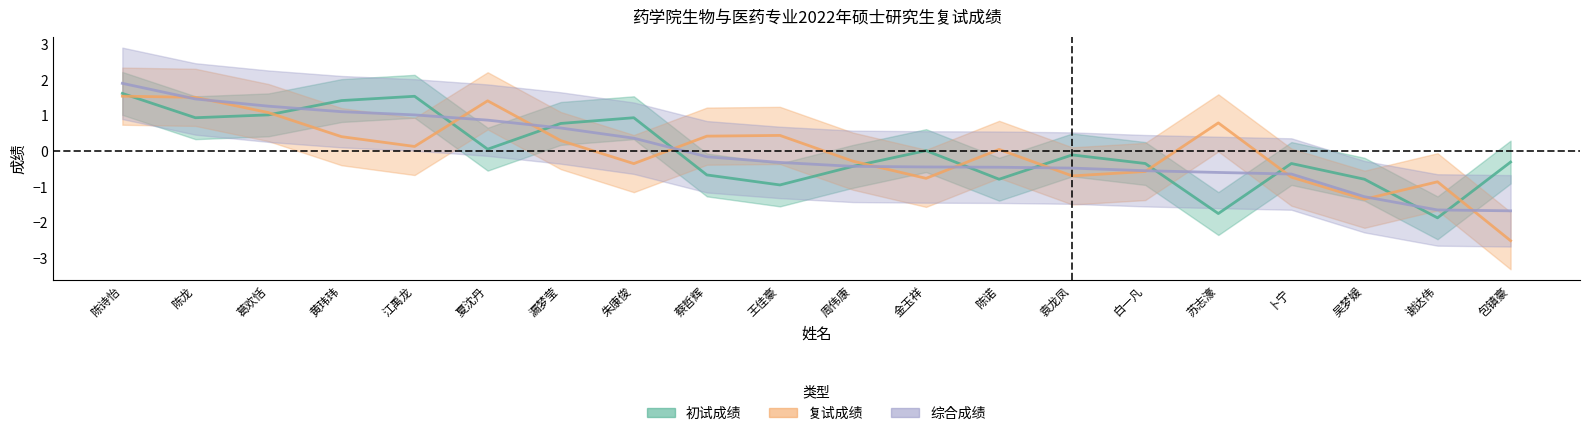

Reading left to right, transcribe all the data shown in this chart.

初试成绩: 陈诗怡=1.6	陈龙=0.9	葛欢恬=1.0	黄玮玮=1.4	江禹龙=1.5	夏沈丹=0.1	漏梦莹=0.8	朱康俊=0.9	蔡哲辉=-0.7	王佳豪=-0.9	周伟康=-0.4	金玉祥=0.0	陈诺=-0.8	袁龙凤=-0.1	白一凡=-0.3	苏志濠=-1.7	卜宁=-0.3	吴梦媛=-0.8	谢达伟=-1.9	包镇豪=-0.3
复试成绩: 陈诗怡=1.5	陈龙=1.5	葛欢恬=1.1	黄玮玮=0.4	江禹龙=0.1	夏沈丹=1.4	漏梦莹=0.3	朱康俊=-0.3	蔡哲辉=0.4	王佳豪=0.4	周伟康=-0.3	金玉祥=-0.8	陈诺=0.1	袁龙凤=-0.7	白一凡=-0.6	苏志濠=0.8	卜宁=-0.7	吴梦媛=-1.3	谢达伟=-0.9	包镇豪=-2.5
综合成绩: 陈诗怡=1.9	陈龙=1.5	葛欢恬=1.3	黄玮玮=1.1	江禹龙=1.0	夏沈丹=0.9	漏梦莹=0.6	朱康俊=0.4	蔡哲辉=-0.2	王佳豪=-0.3	周伟康=-0.4	金玉祥=-0.4	陈诺=-0.4	袁龙凤=-0.5	白一凡=-0.5	苏志濠=-0.6	卜宁=-0.6	吴梦媛=-1.3	谢达伟=-1.6	包镇豪=-1.7